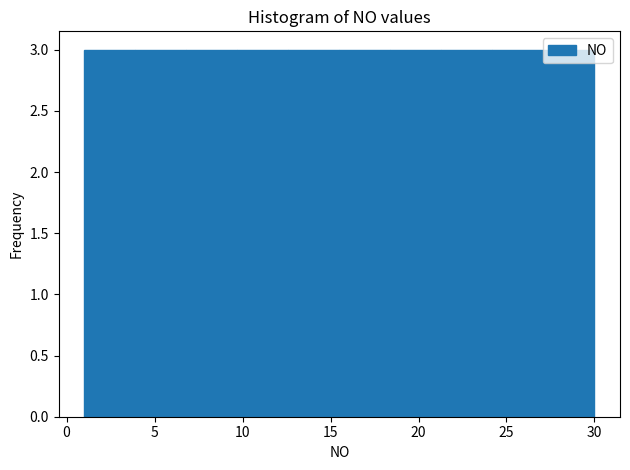

Reading left to right, transcribe this chart: for each bar, give the range it covers on the x-axis and its height. Neither the bar edges nor the heights are printed on the chart, so give them approximately, as read against the axes.

1.0 to 3.9: 3
3.9 to 6.8: 3
6.8 to 9.7: 3
9.7 to 12.6: 3
12.6 to 15.5: 3
15.5 to 18.4: 3
18.4 to 21.3: 3
21.3 to 24.2: 3
24.2 to 27.1: 3
27.1 to 30.0: 3